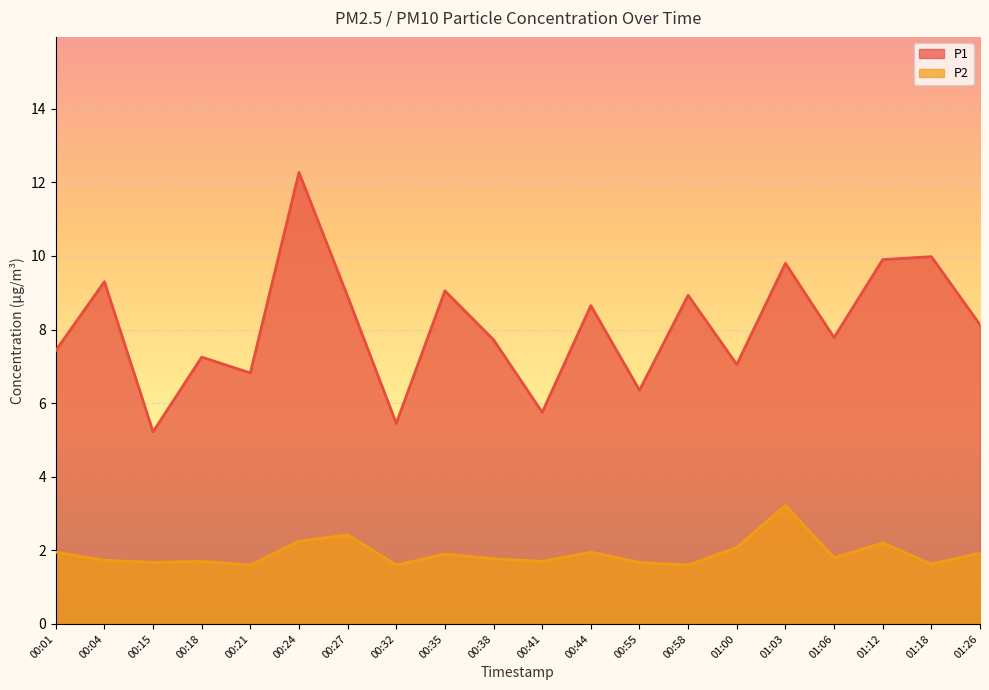

At how many categories does at least one series exceed 1?

20